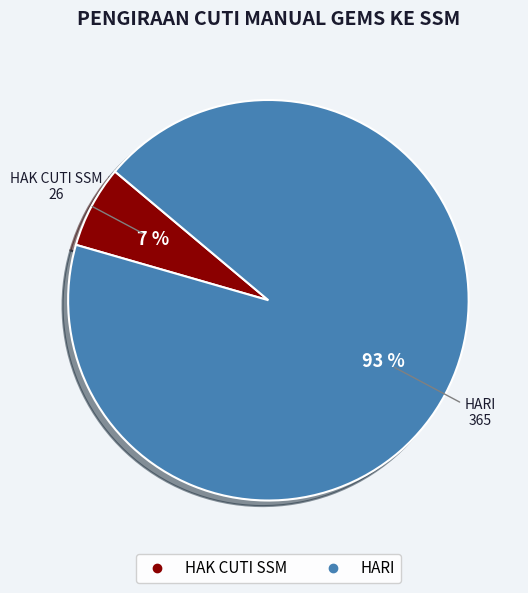

To the nearest percent, what is the combined percentage of HAK CUTI SSM and HARI?

100%